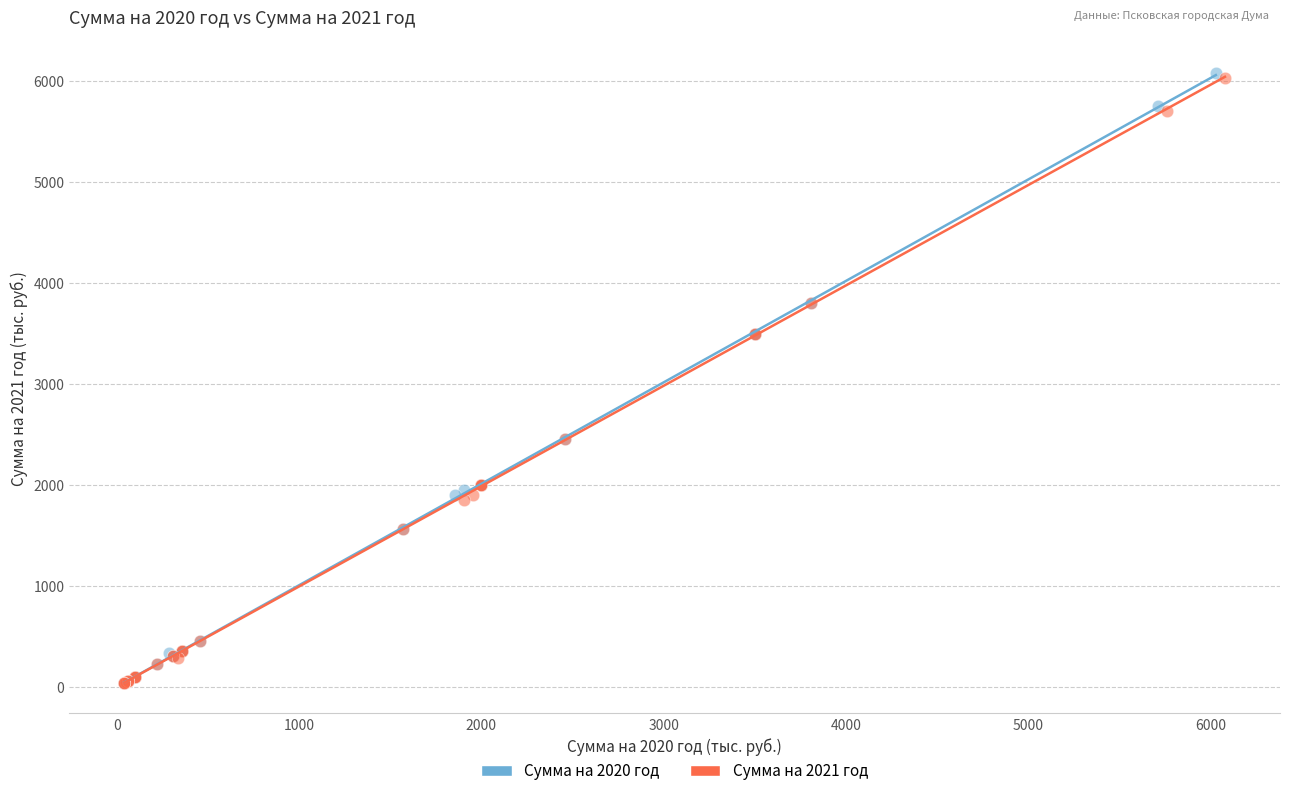

Which series has the largest Y range (max minus min)?

Сумма на 2020 год